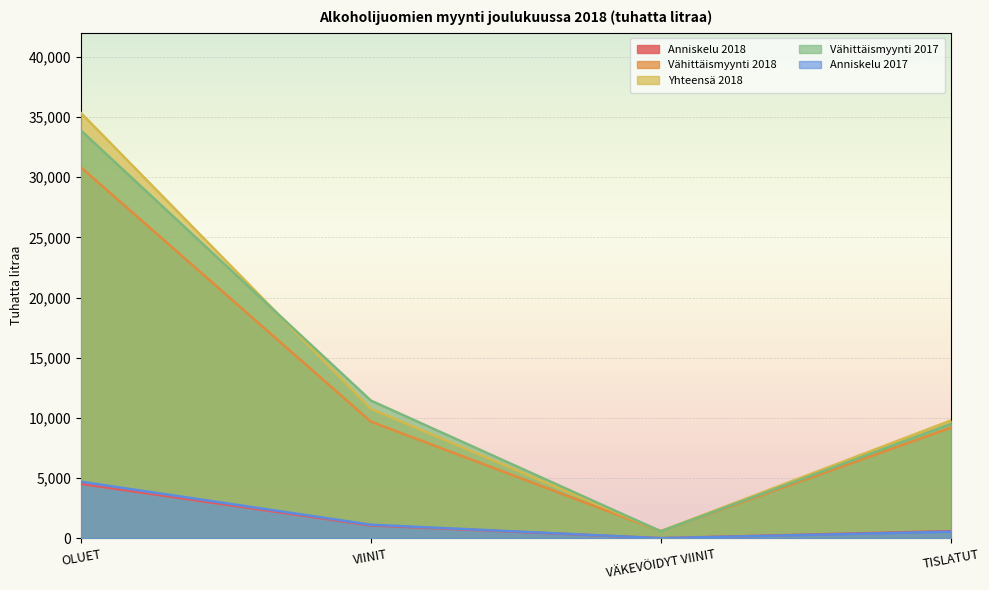

What is the label of the 1st point from the left?

OLUET